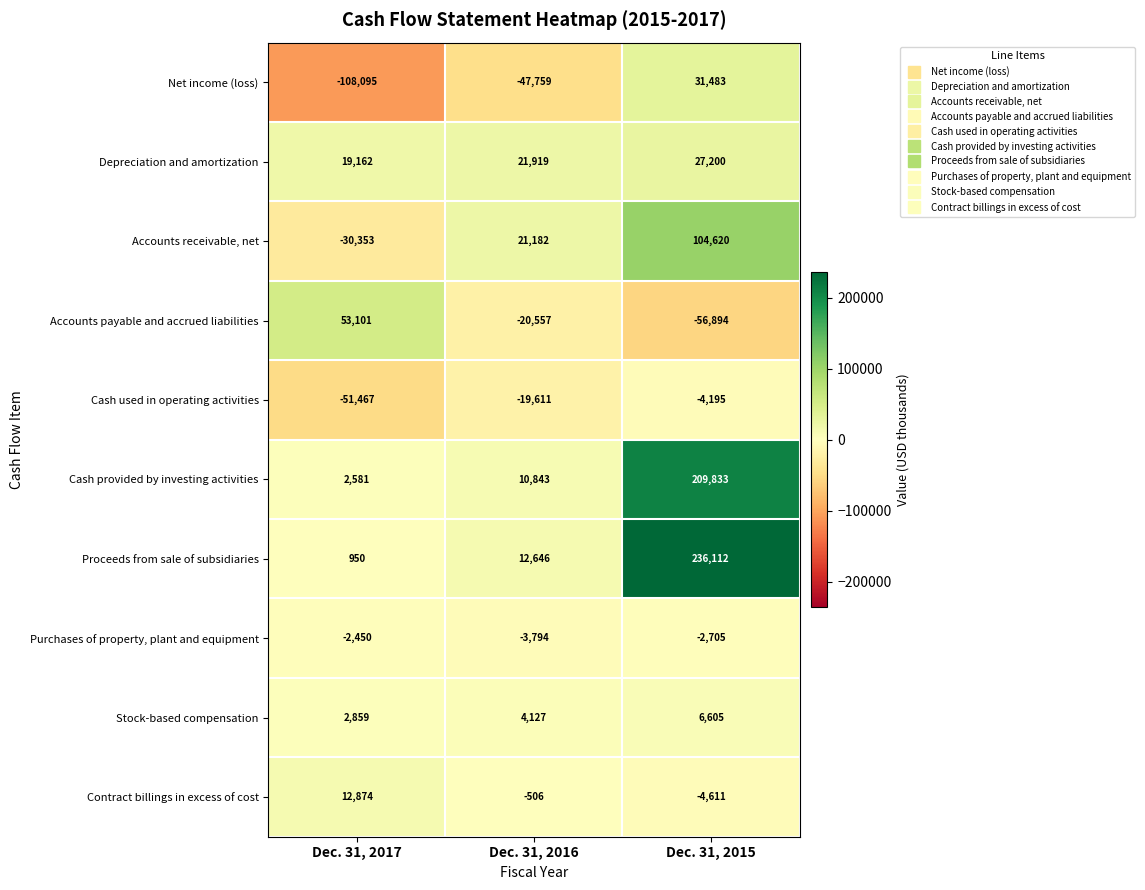

What is the greatest value displayed?

236112